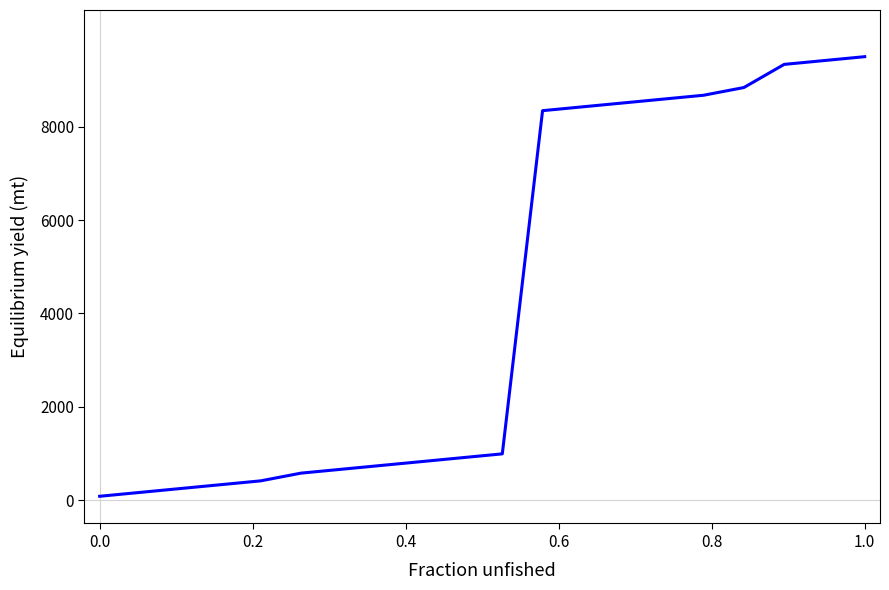

What is the difference between the maximum and minimum values?

9417.4